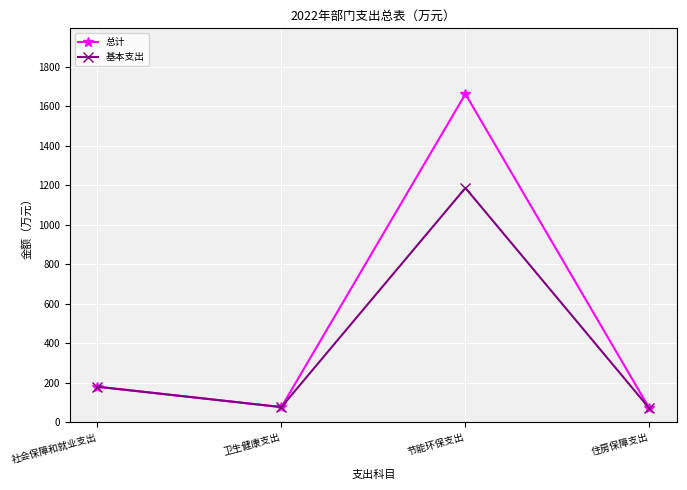

True or false: 基本支出 has a value of 1186.6 at 节能环保支出.

True